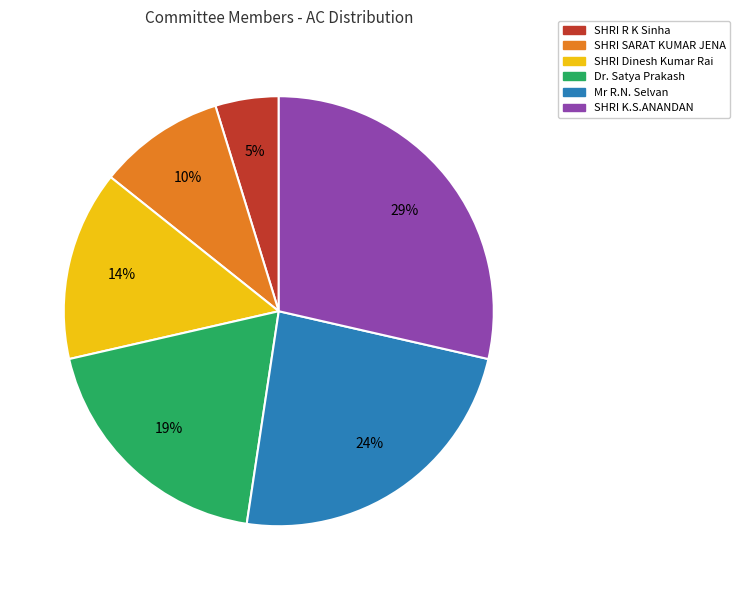

True or false: SHRI SARAT KUMAR JENA accounts for 10% of the total.

True